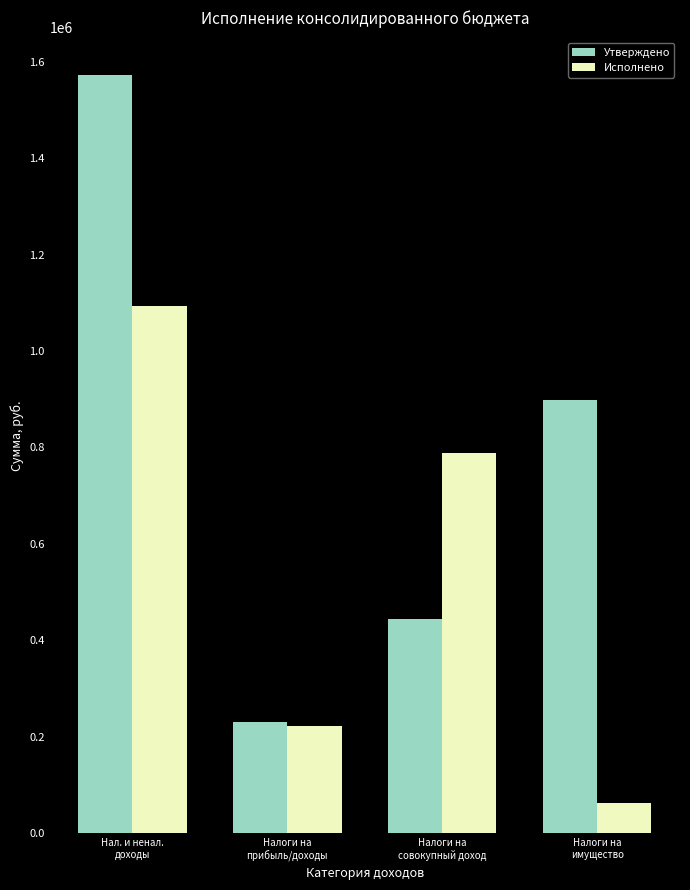

At Налоги на
совокупный доход, list the series in order from smallest to largest.

Утверждено, Исполнено